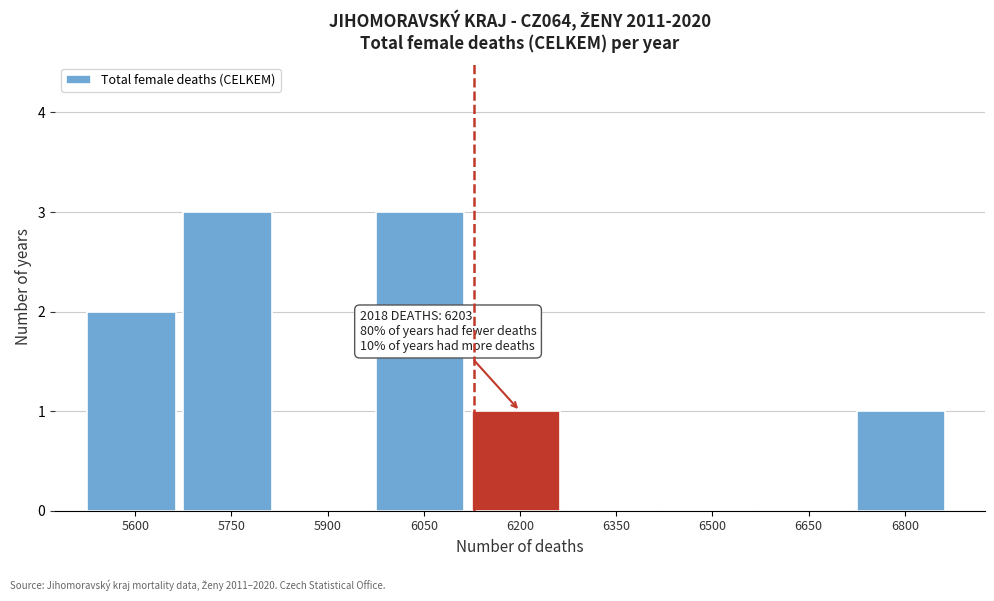

Reading left to right, what are all the values shown in this chart?

5600=2	5750=3	5900=0	6050=3	6200=1	6350=0	6500=0	6650=0	6800=1